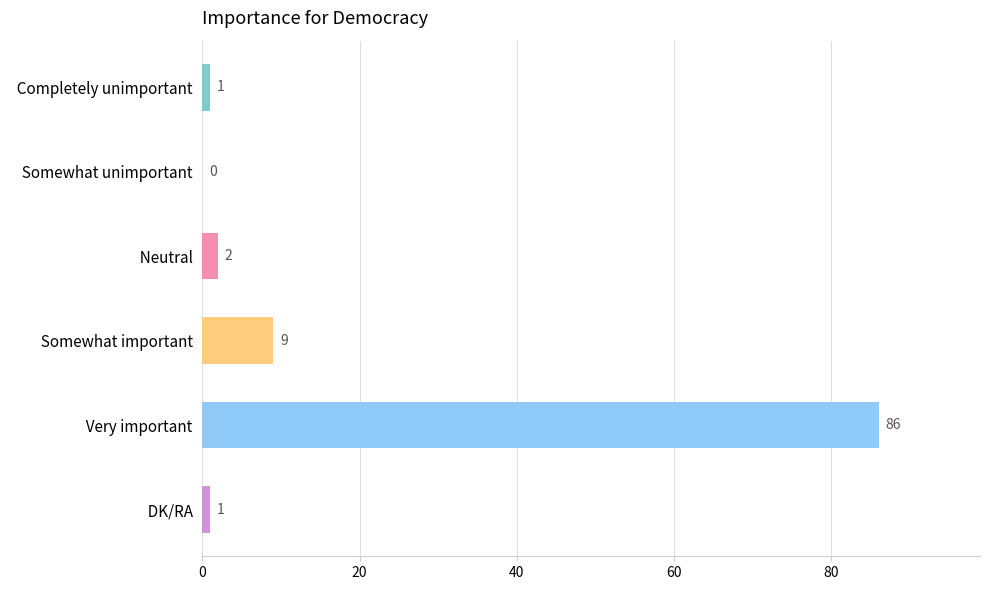

The chart shows a value of 86 at   Very important. True or false?

True